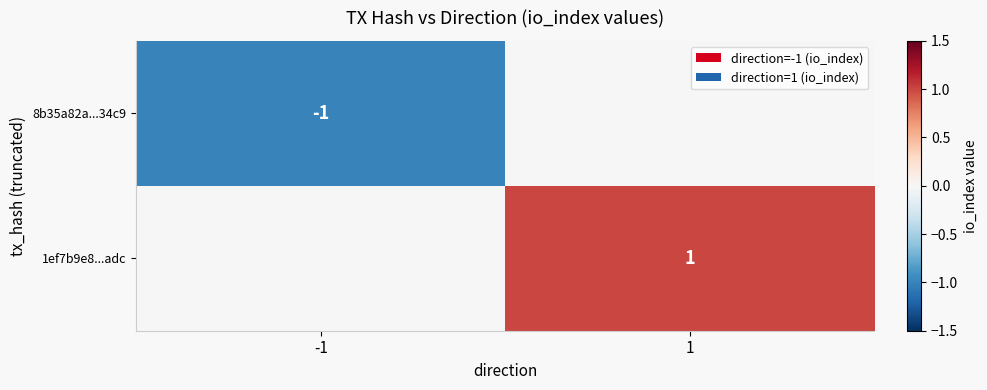

How many series are shown in this chart?

2